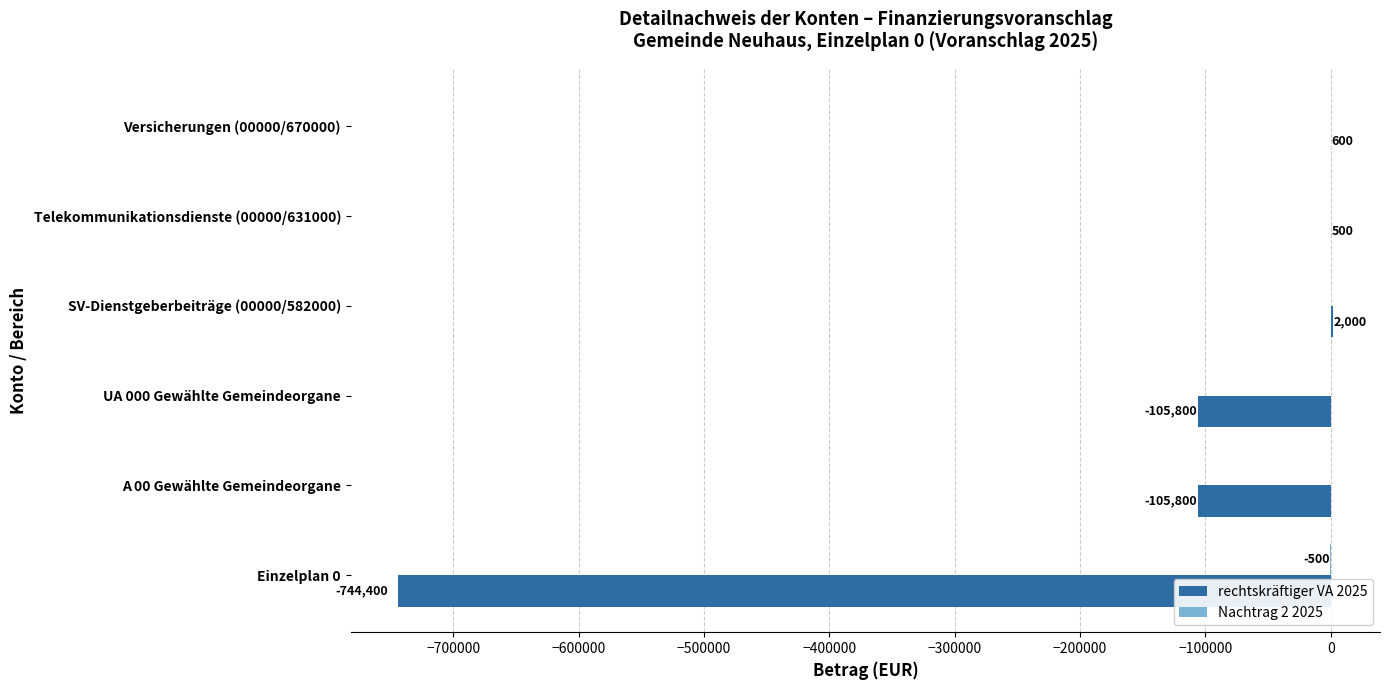

The rechtskräftiger VA 2025 series shows -189791 at A 00 Gewählte Gemeindeorgane. True or false?

False